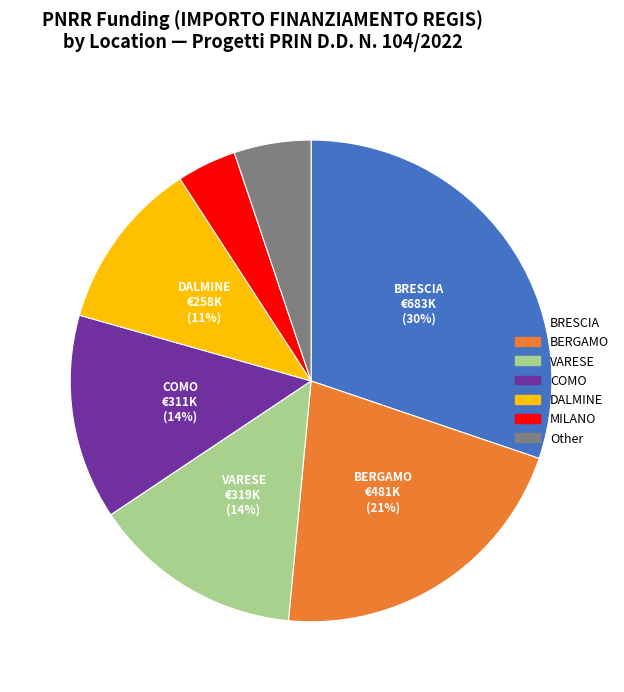

How many slices are in this pie chart?

7